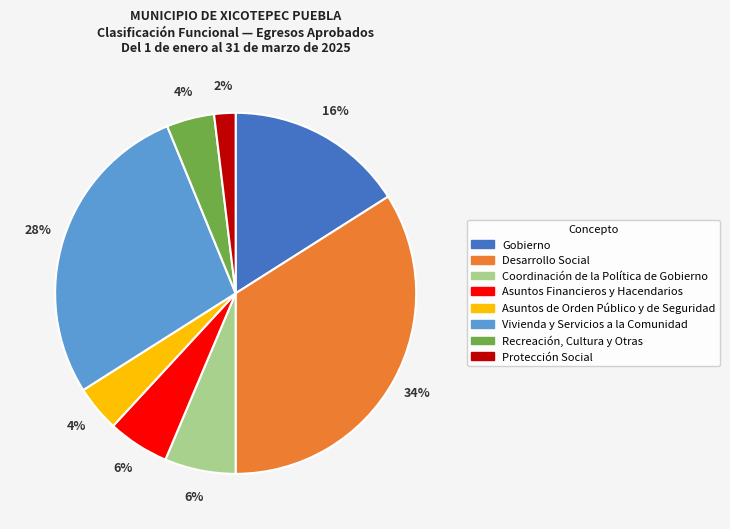

To the nearest percent, what is the difference between the largest and smallest slice percentages?

32%